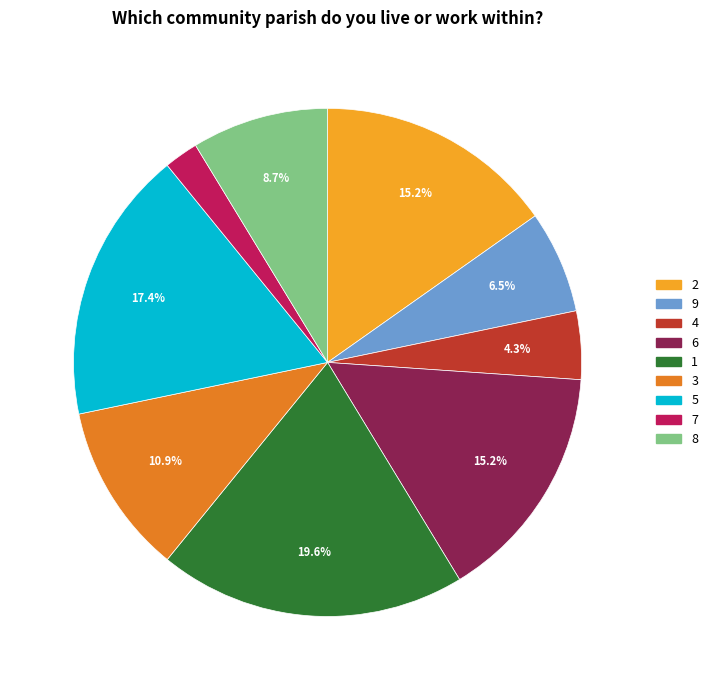

Is 6 the majority of the pie?

No